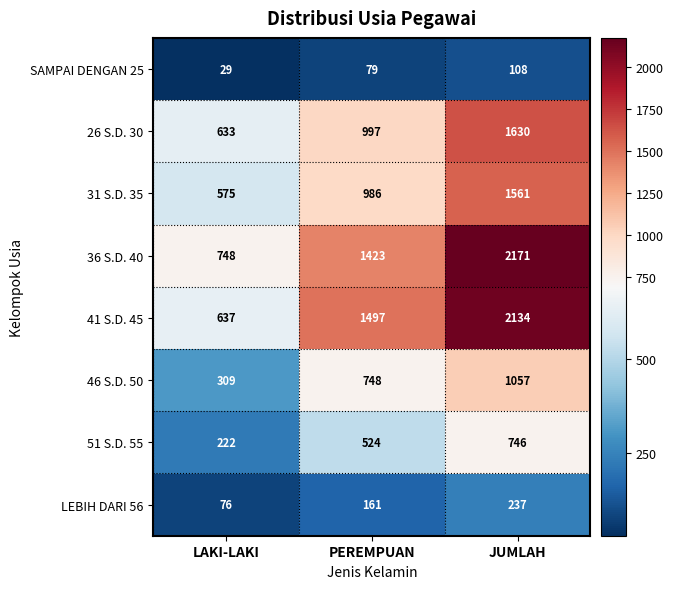

At which category is the sum across all series the highest?

JUMLAH